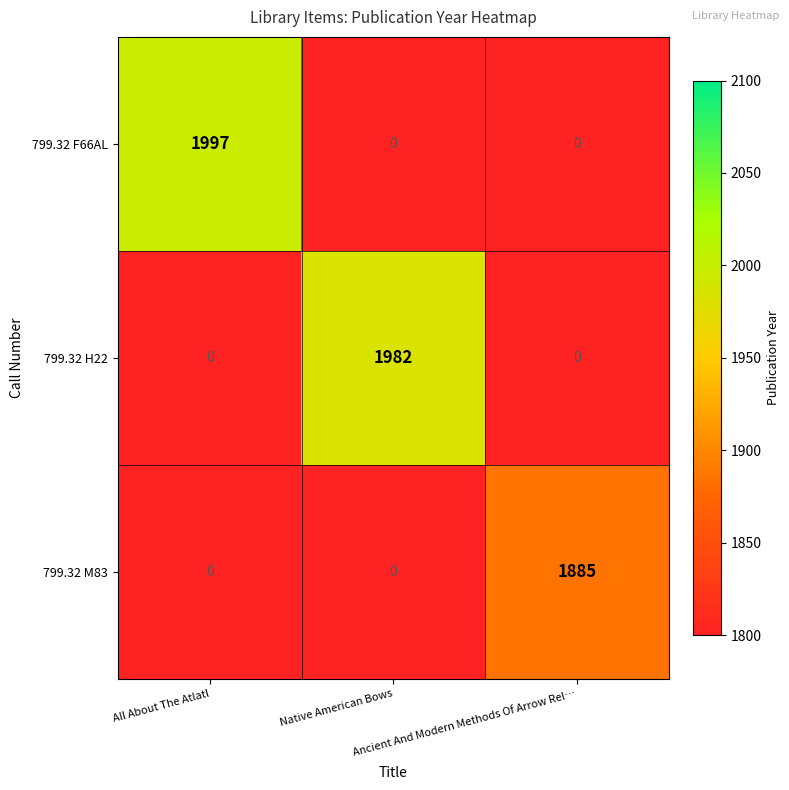

How many distinct data groups are displayed?

3